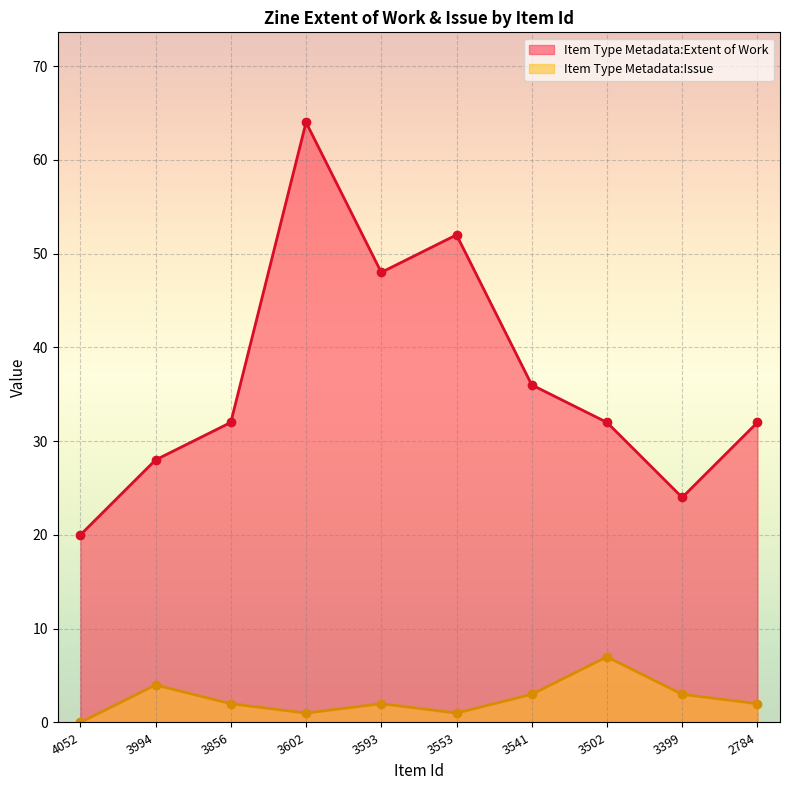

Is the value of Item Type Metadata:Issue at 3399 greater than the value of Item Type Metadata:Extent of Work at 3553?

No